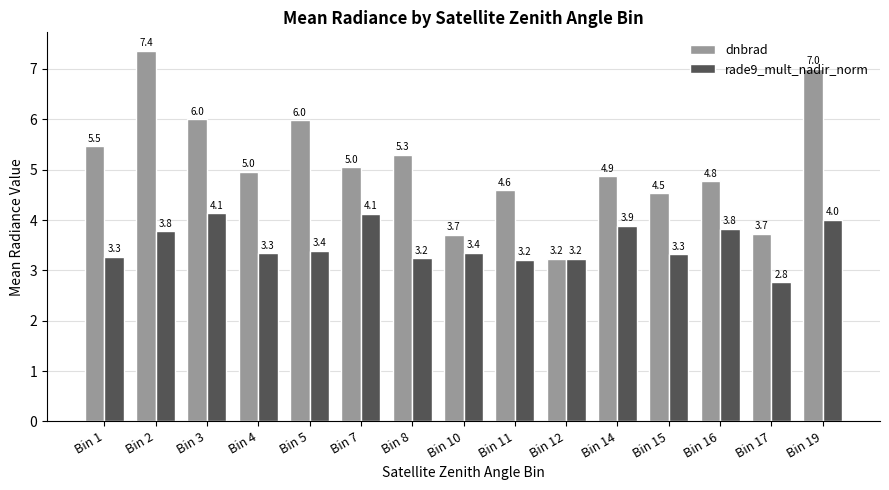

How many data points in dnbrad are less than 4?

3